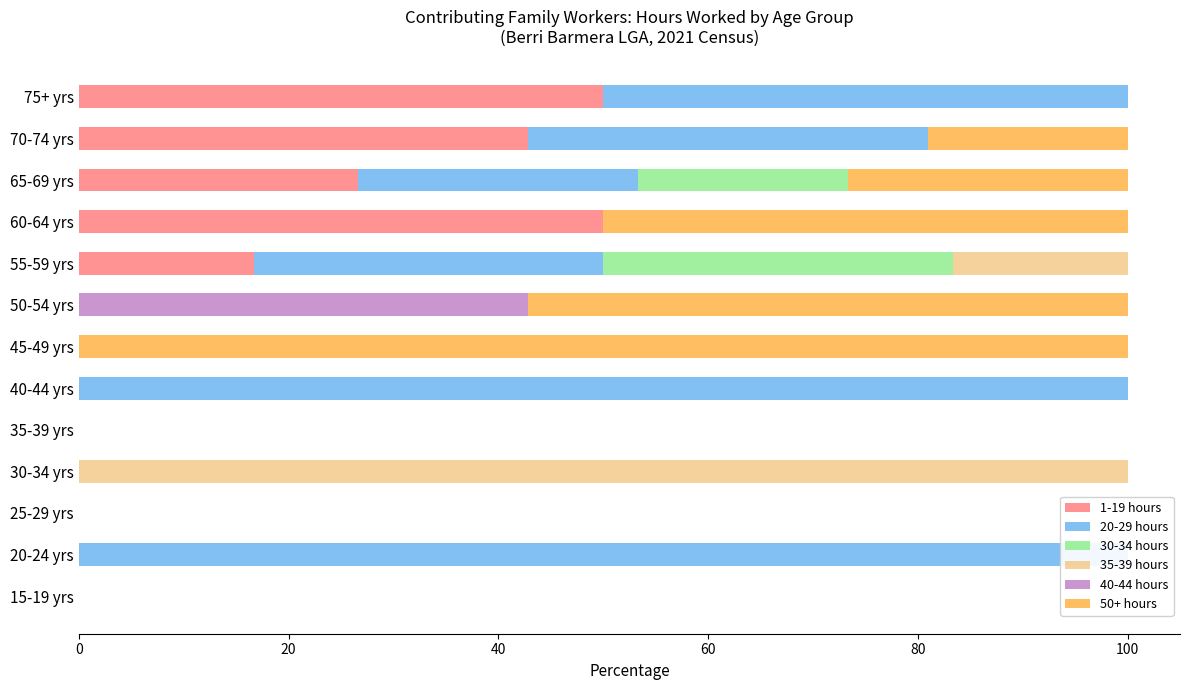

Which series has the largest range (max minus min)?

20-29 hours